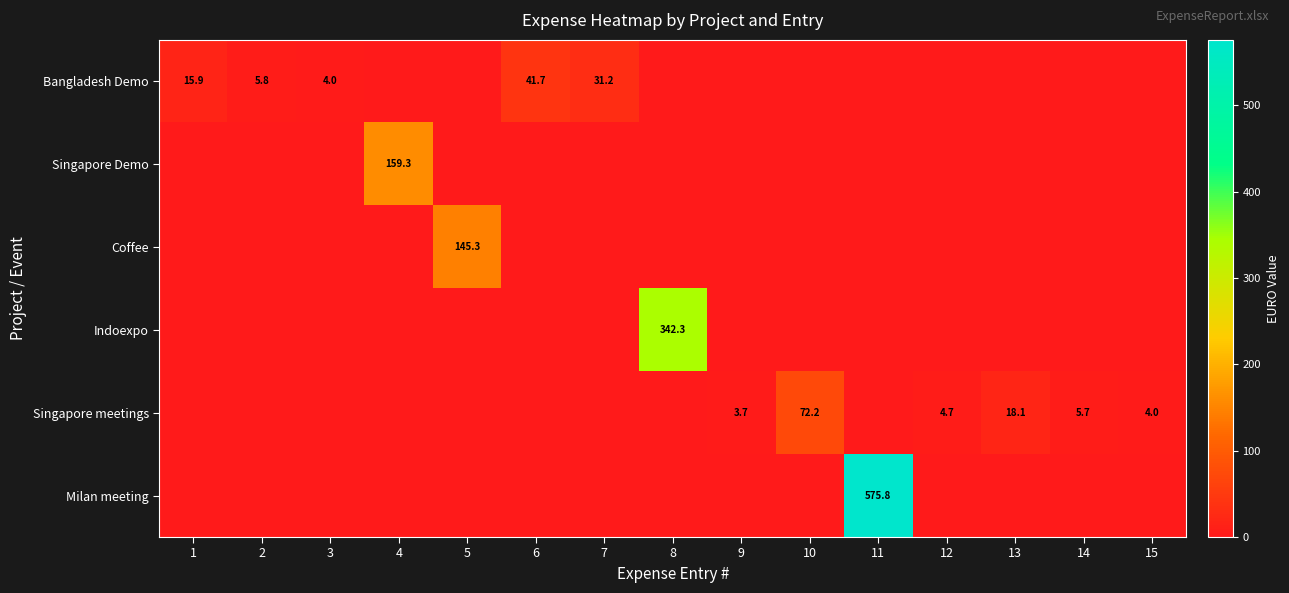

The Singapore meetings series shows 4.7 at 12. True or false?

True